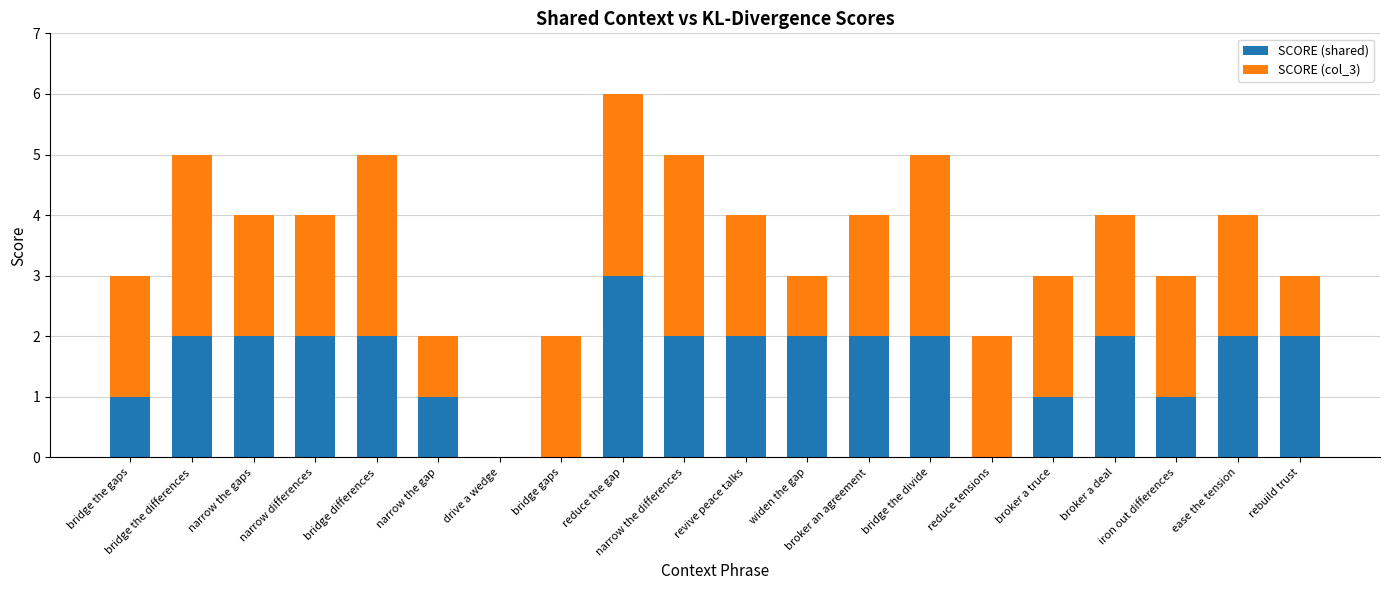

Does the chart contain stacked bars?

Yes